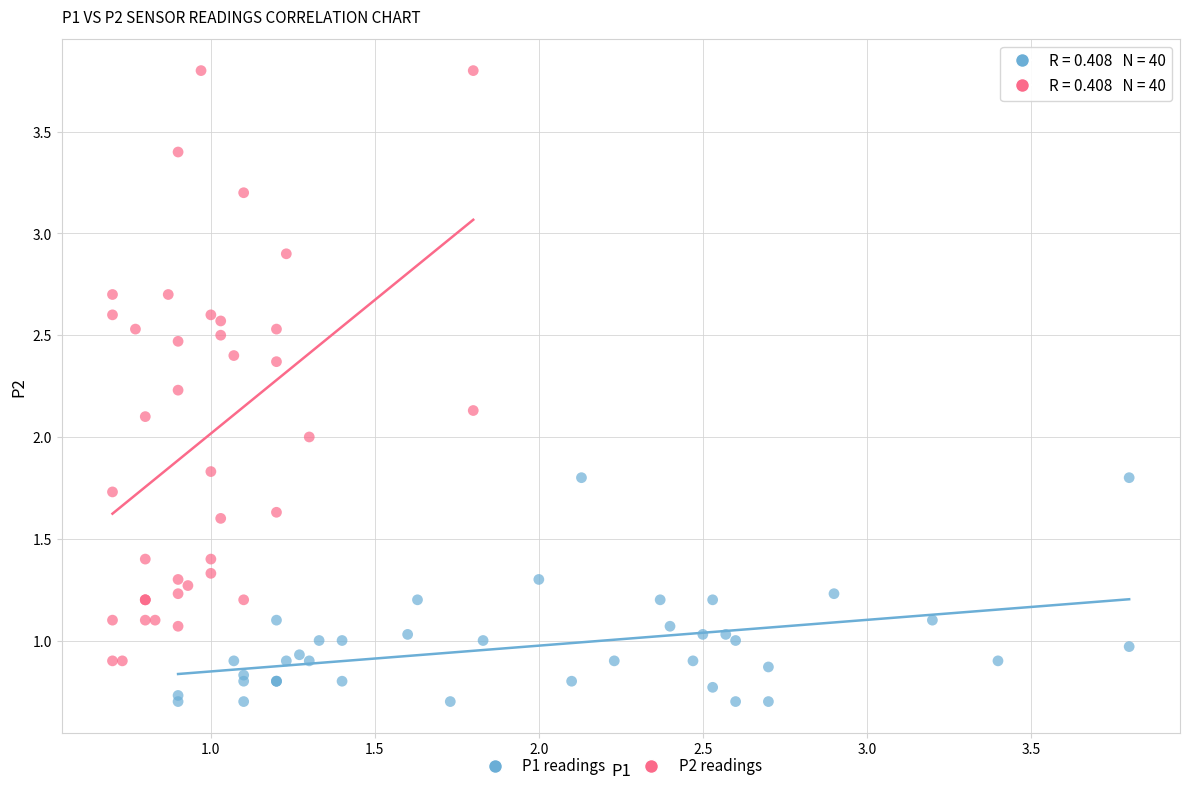

Which series reaches the minimum Y coordinate?

P1 readings